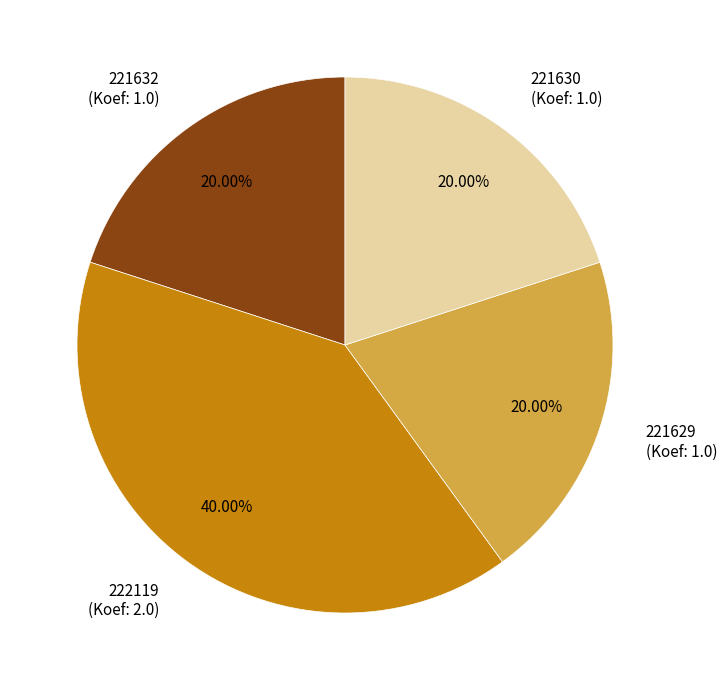

Is there any slice that represents more than half of the pie?

No